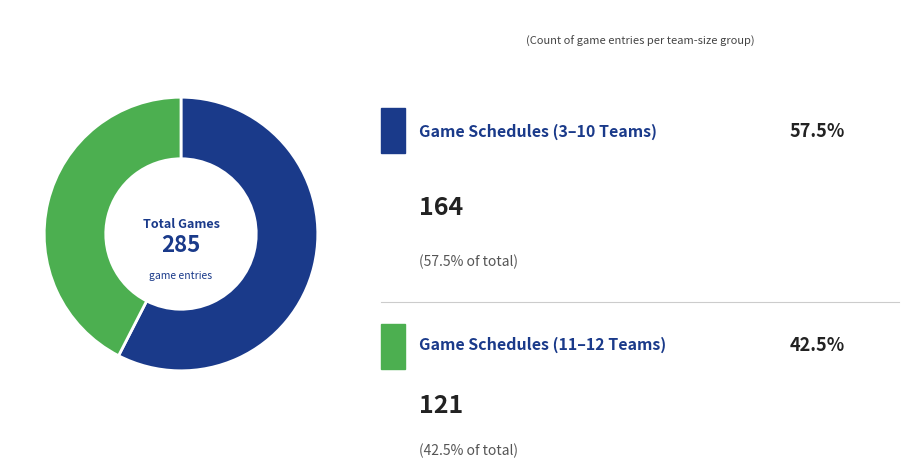

Is there a majority slice in this chart?

Yes